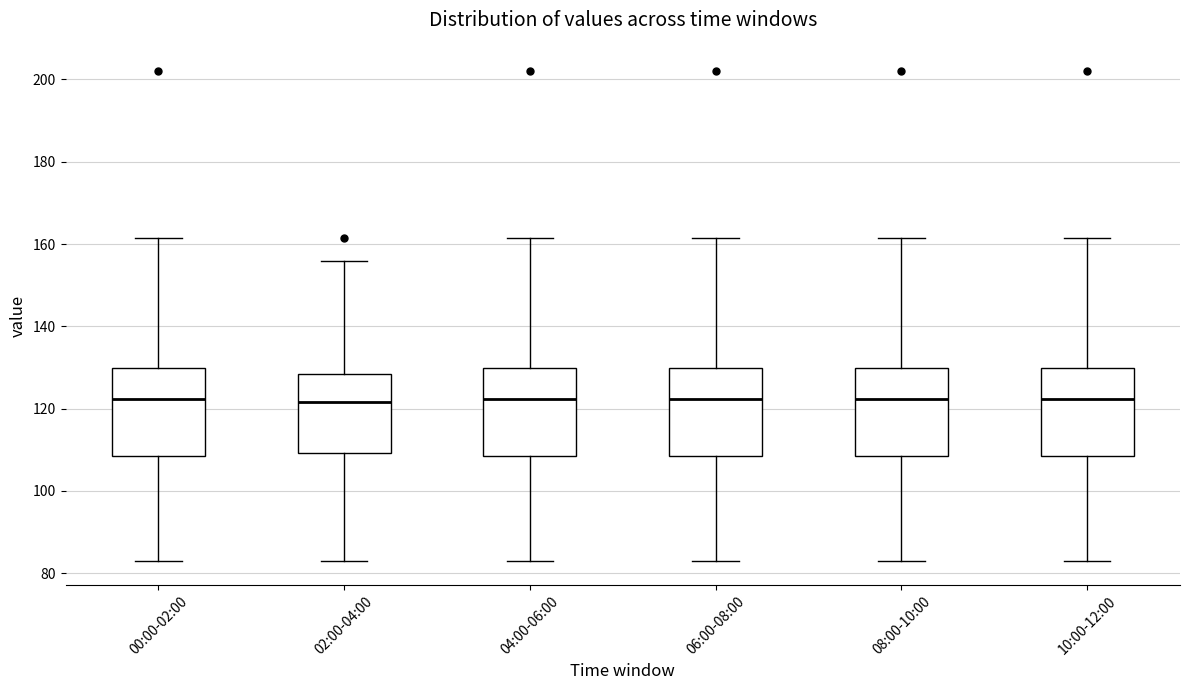

Reading left to right, transcribe this box plot: for each box, give where its median line is, the range the box spans, and where its two whiskers end, as read against the y-axis. The values are not printed on the chart, so give them approximately, as read against the axis.

00:00-02:00: median 122, box 108 to 130, whiskers 84 to 162
02:00-04:00: median 122, box 110 to 128, whiskers 84 to 156
04:00-06:00: median 122, box 108 to 130, whiskers 84 to 162
06:00-08:00: median 122, box 108 to 130, whiskers 84 to 162
08:00-10:00: median 122, box 108 to 130, whiskers 84 to 162
10:00-12:00: median 122, box 108 to 130, whiskers 84 to 162